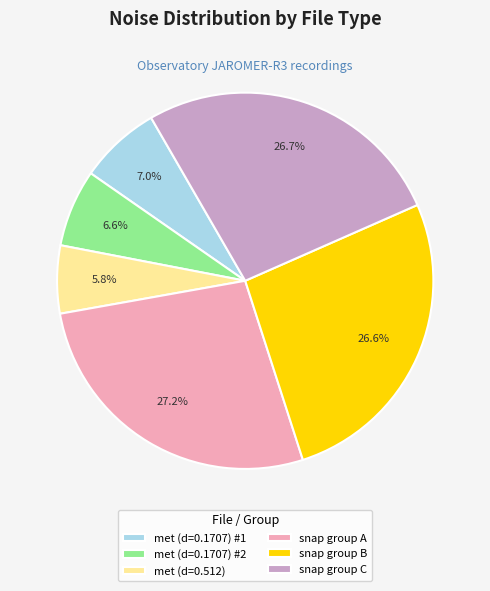

What is the ratio of the value at snap group A to the value at met (d=0.512)?

4.7